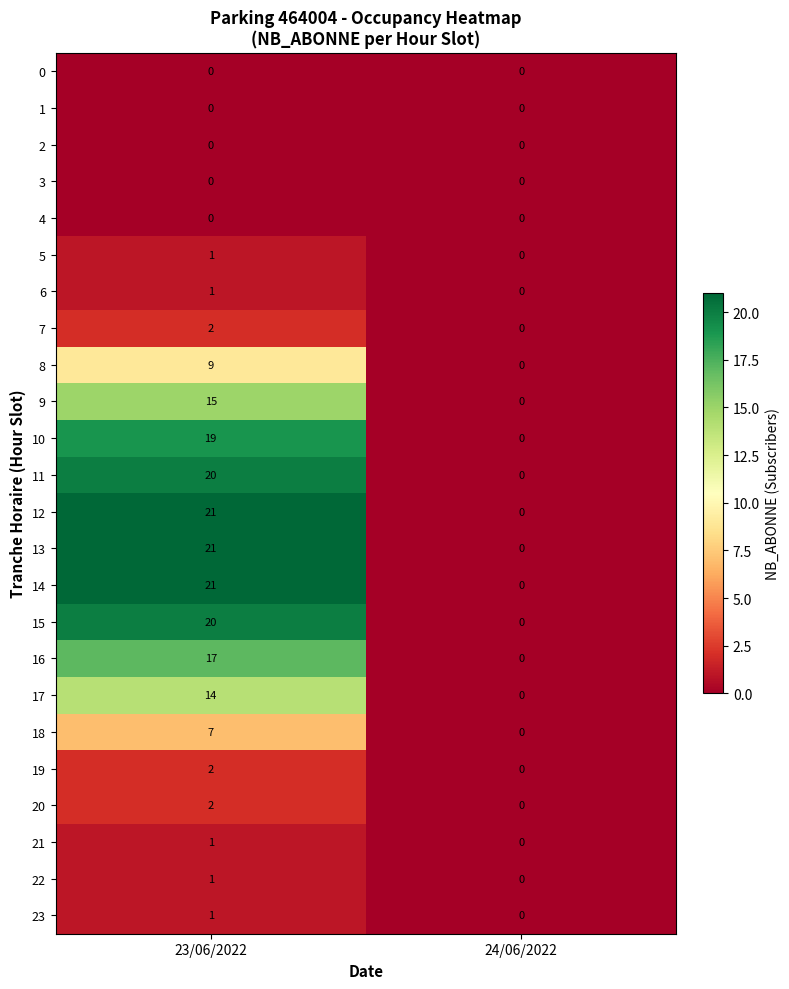

Where is 6 nearest to the value 0?

24/06/2022